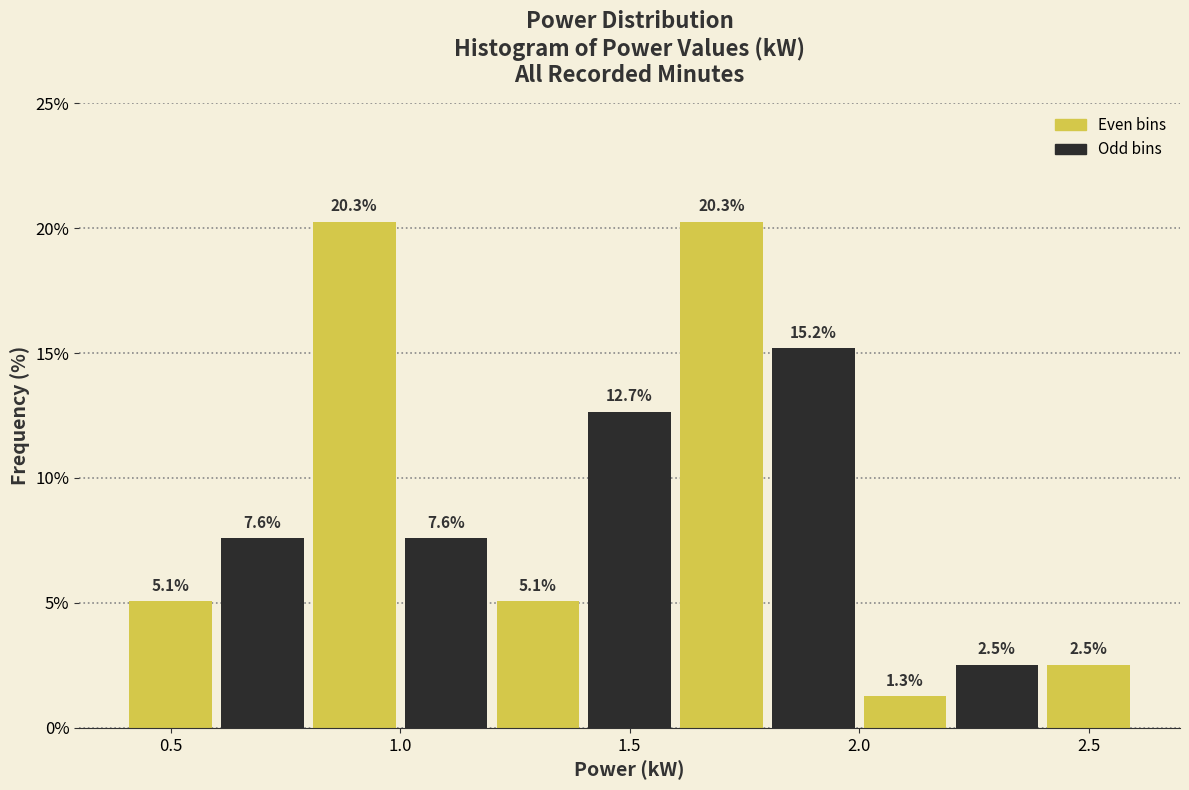

Reading left to right, list every bar in this chart as the range it spans on the x-axis followed by its height.

0.4 to 0.6: 5.1
0.6 to 0.8: 7.6
0.8 to 1.0: 20.3
1.0 to 1.2: 7.6
1.2 to 1.4: 5.1
1.4 to 1.6: 12.7
1.6 to 1.8: 20.3
1.8 to 2.0: 15.2
2.0 to 2.2: 1.3
2.2 to 2.4: 2.5
2.4 to 2.6: 2.5